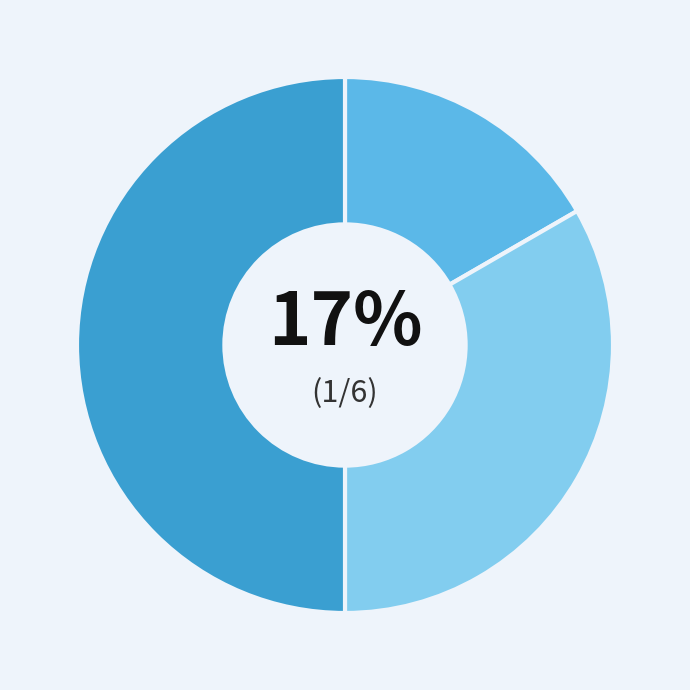

To the nearest percent, what is the difference between the largest and smallest slice percentages?

33%